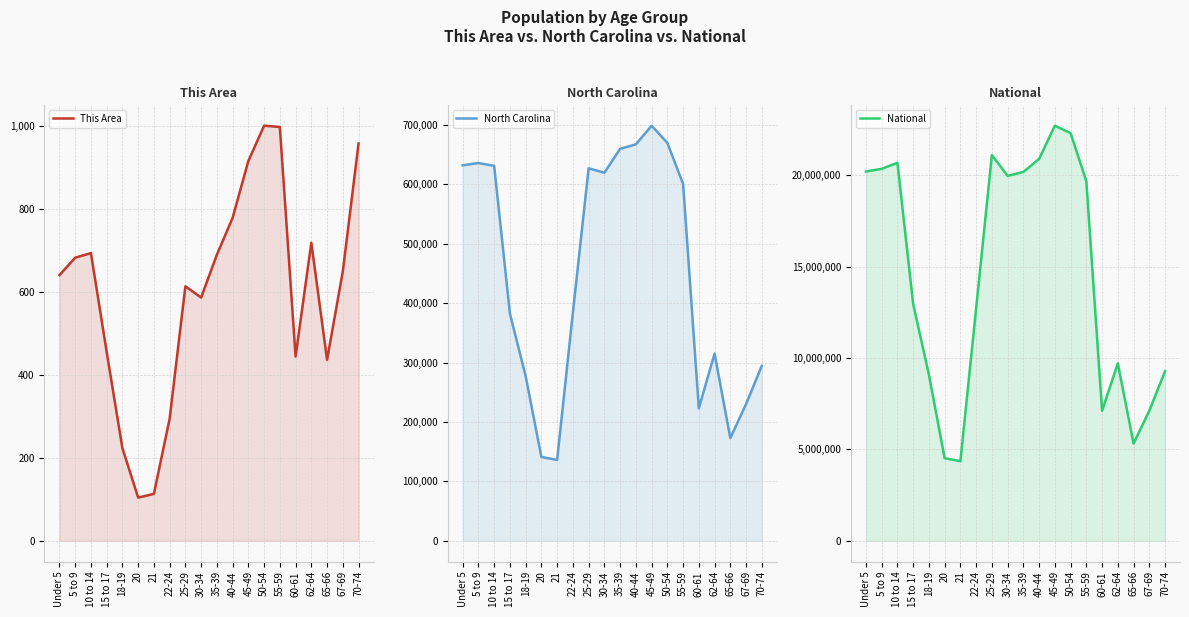

What is the difference between the maximum and minimum values in the This Area series?

896